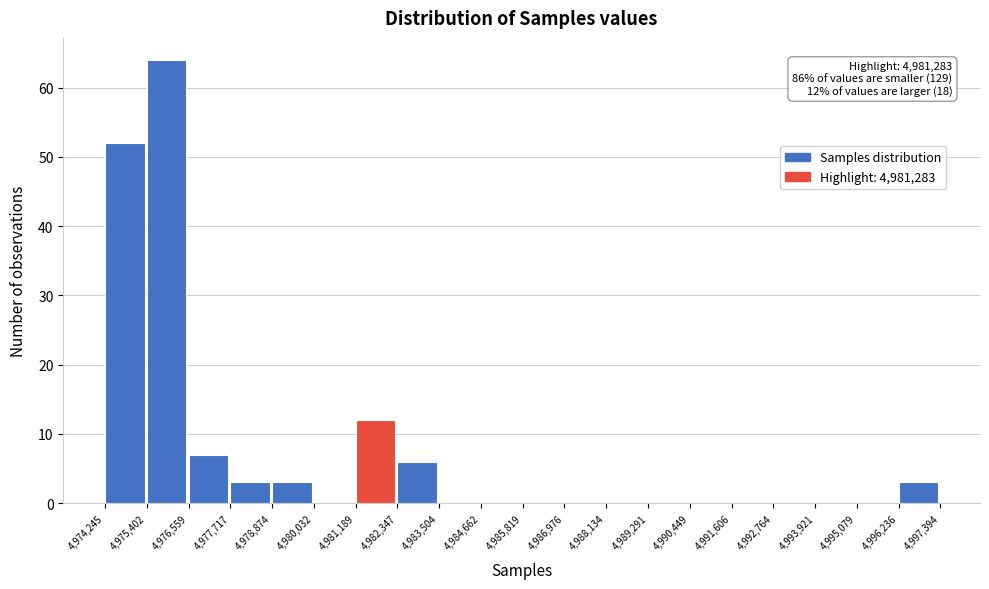

Over which range of the x-axis is the bar tallest?

4,975,402 to 4,976,559